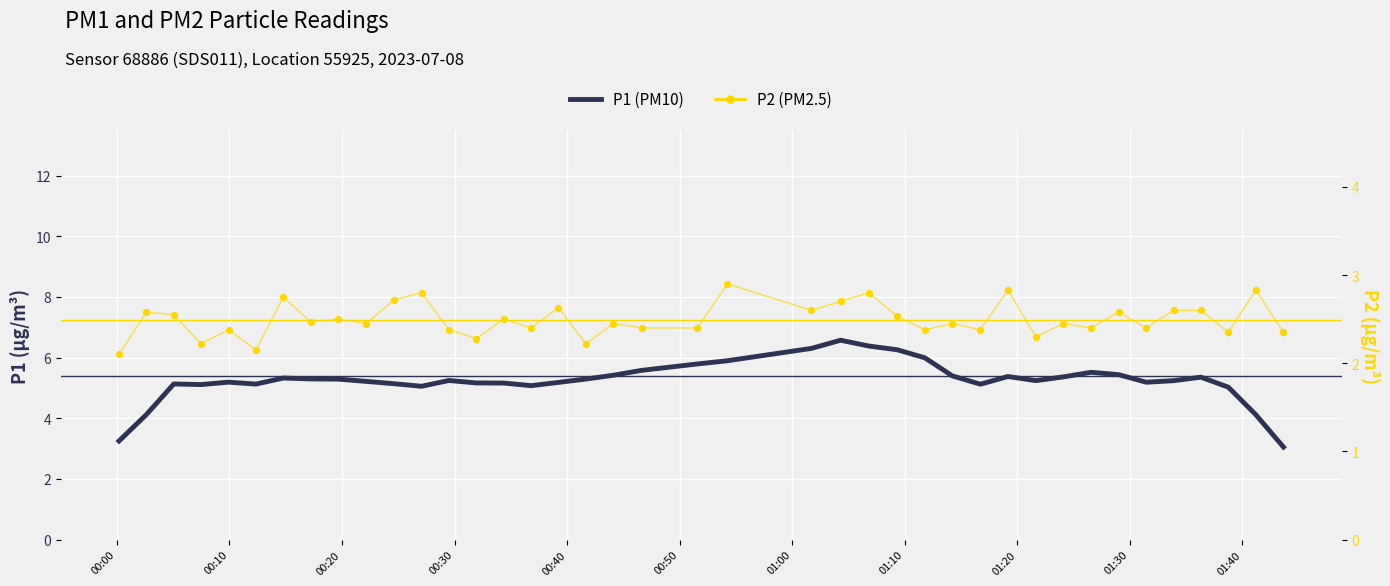

Which series has the largest Y range (max minus min)?

P1 (PM10)